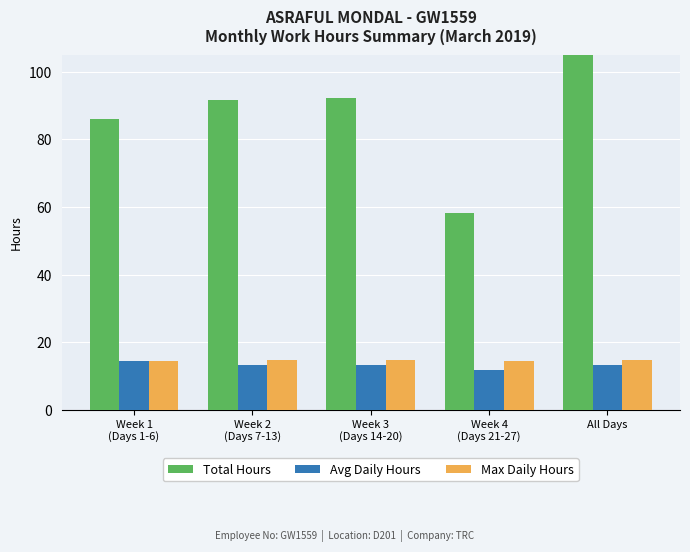

Reading left to right, extract all data points from this chart.

Total Hours: 86.0	91.8	92.3	58.2	328.4
Avg Daily Hours: 14.3	13.1	13.2	11.6	13.1
Max Daily Hours: 14.5	14.6	14.6	14.3	14.6